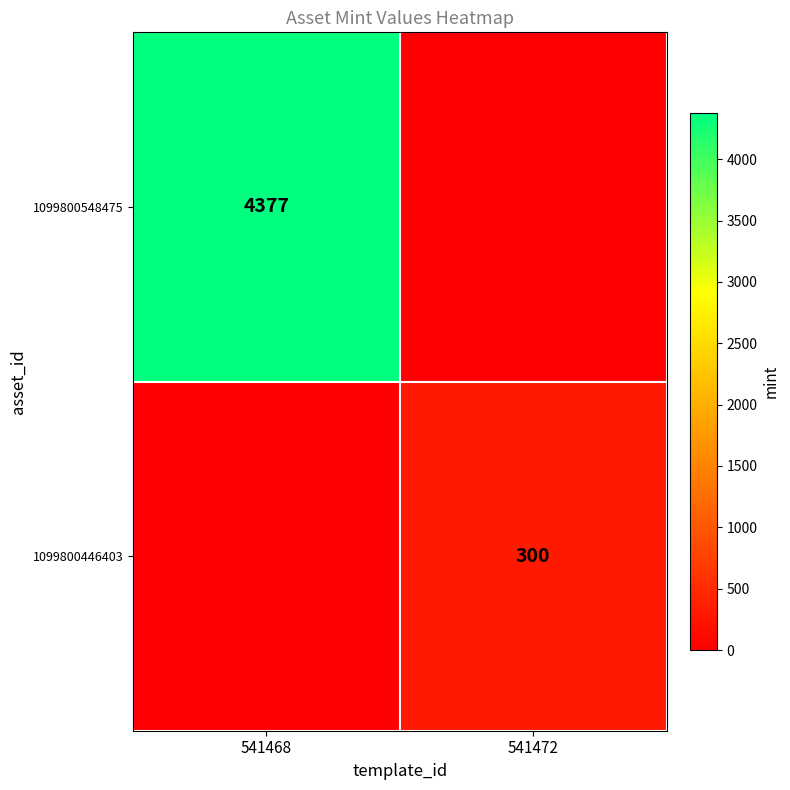

The value of 1099800548475 at 541468 is 4377. True or false?

True